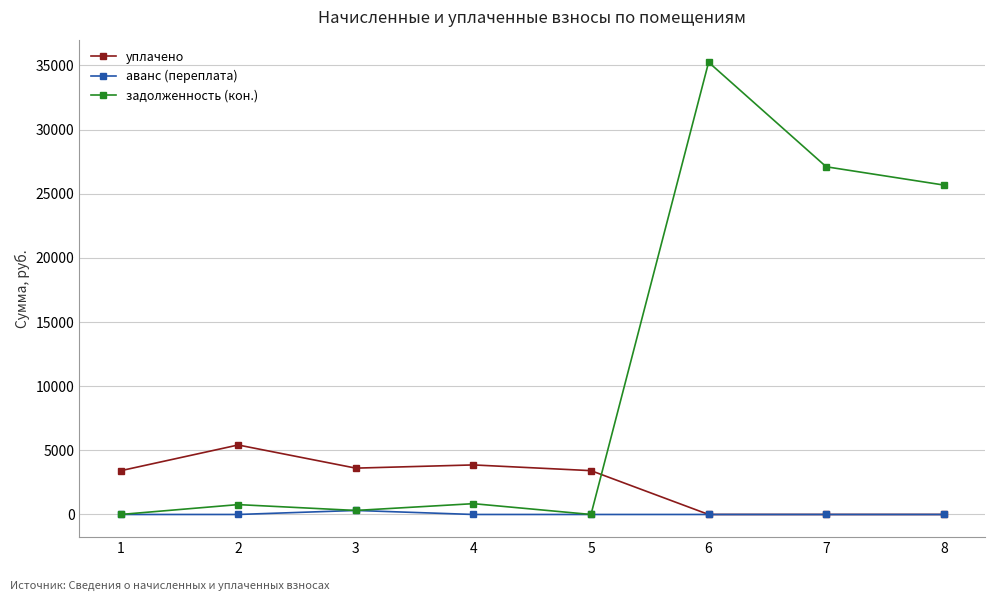

At how many categories does at least one series exceed 10805?

3